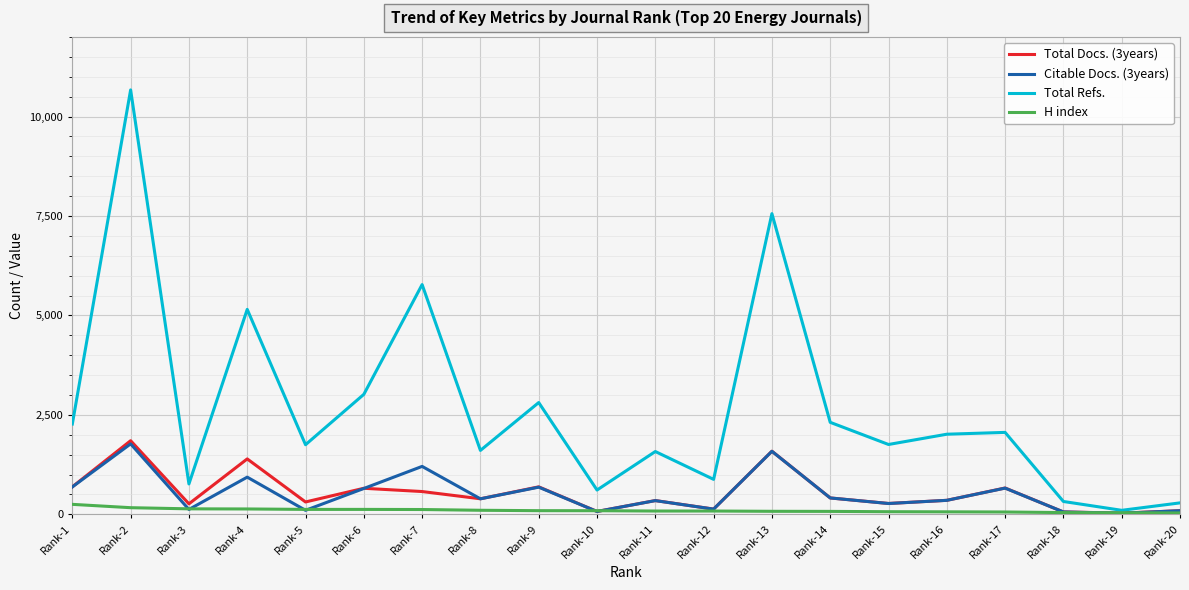

Is the value of Total Docs. (3years) at Rank-7 greater than the value of Total Refs. at Rank-12?

No